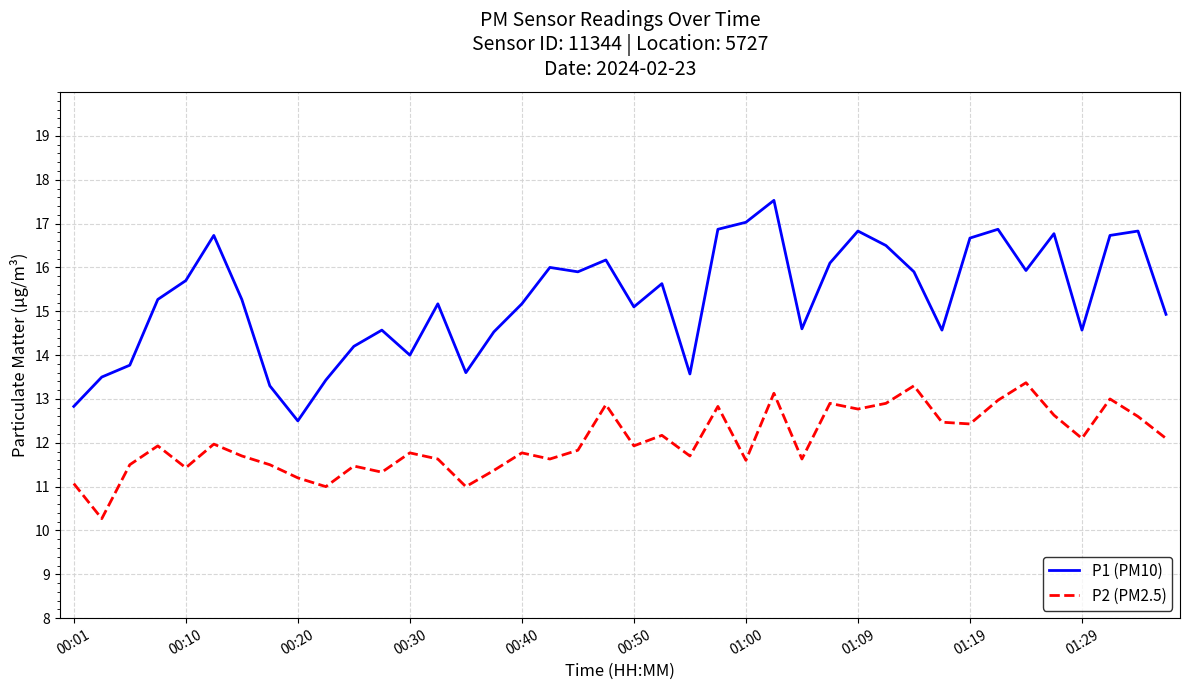

Which series has the largest total across all categories?

P1 (PM10)